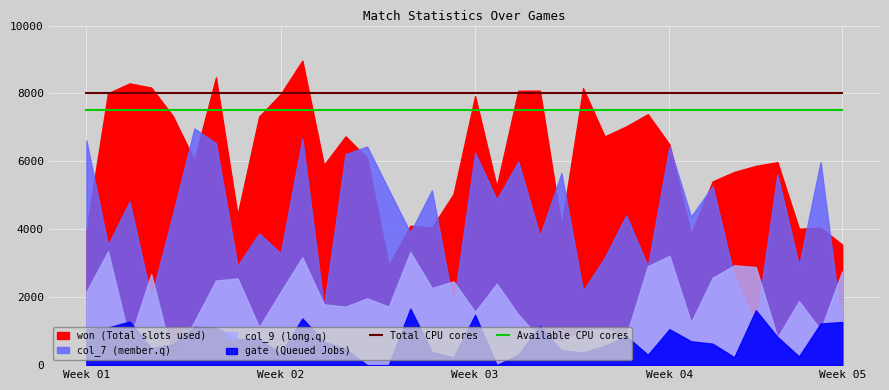

True or false: Available CPU cores and Total CPU cores intersect in this chart.

False